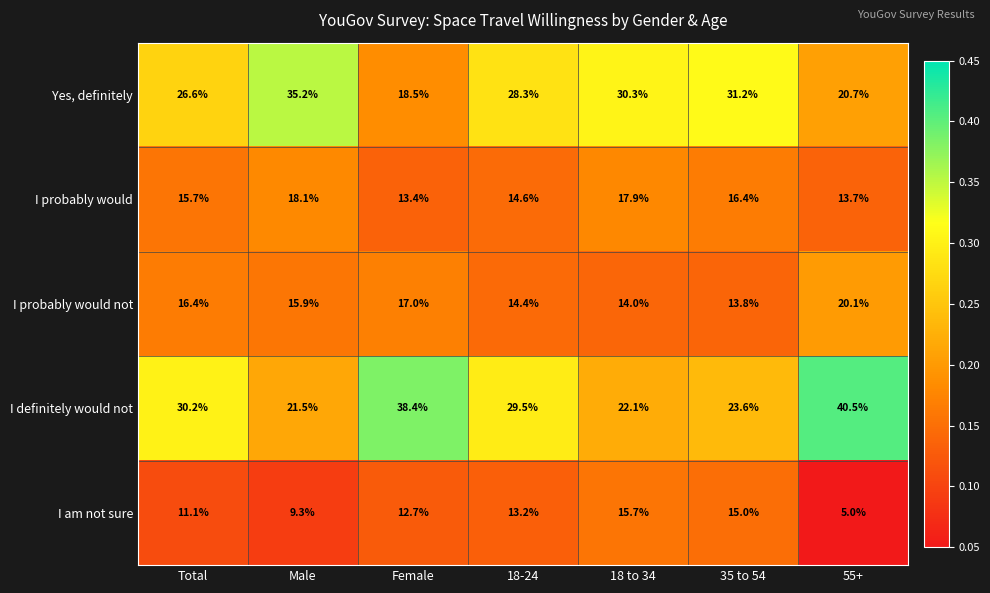

Which category has the highest value in the I definitely would not series?

55+